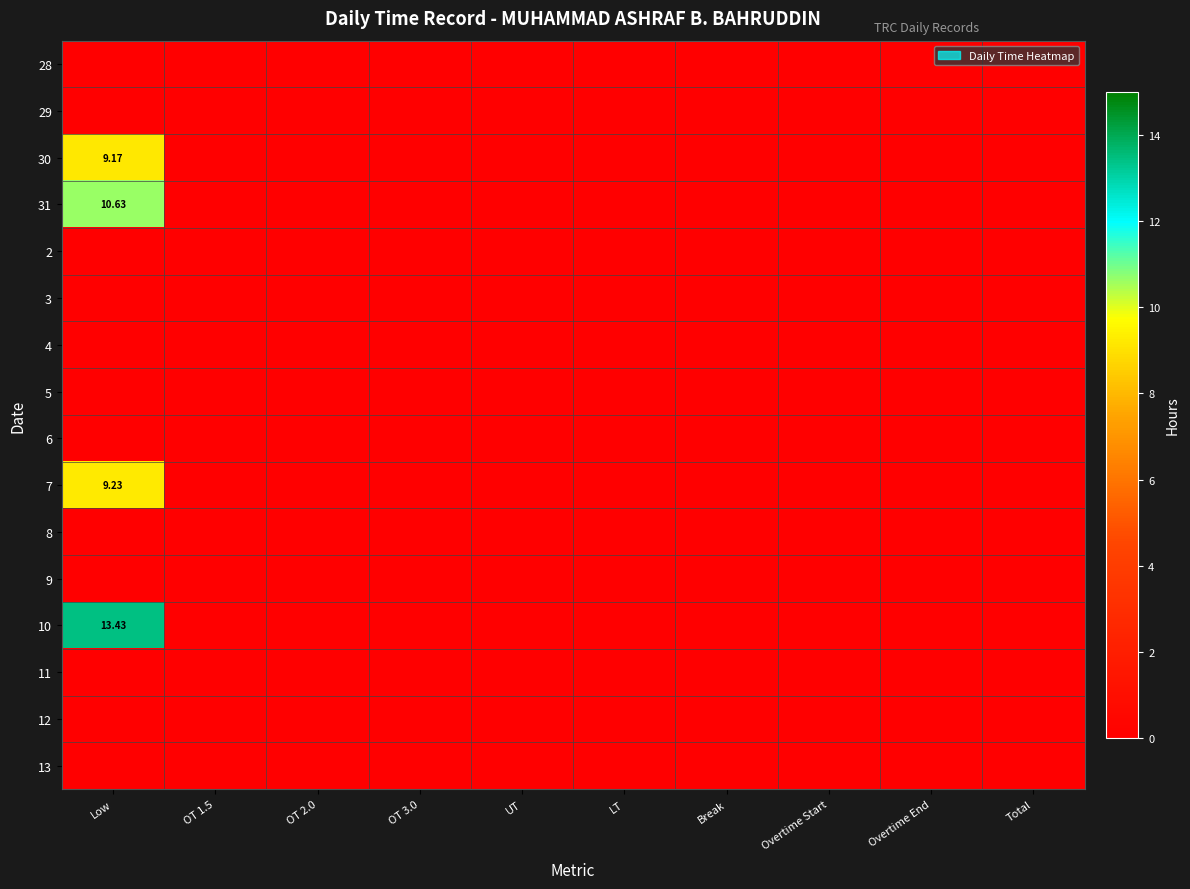

Which series has the largest total across all categories?

10